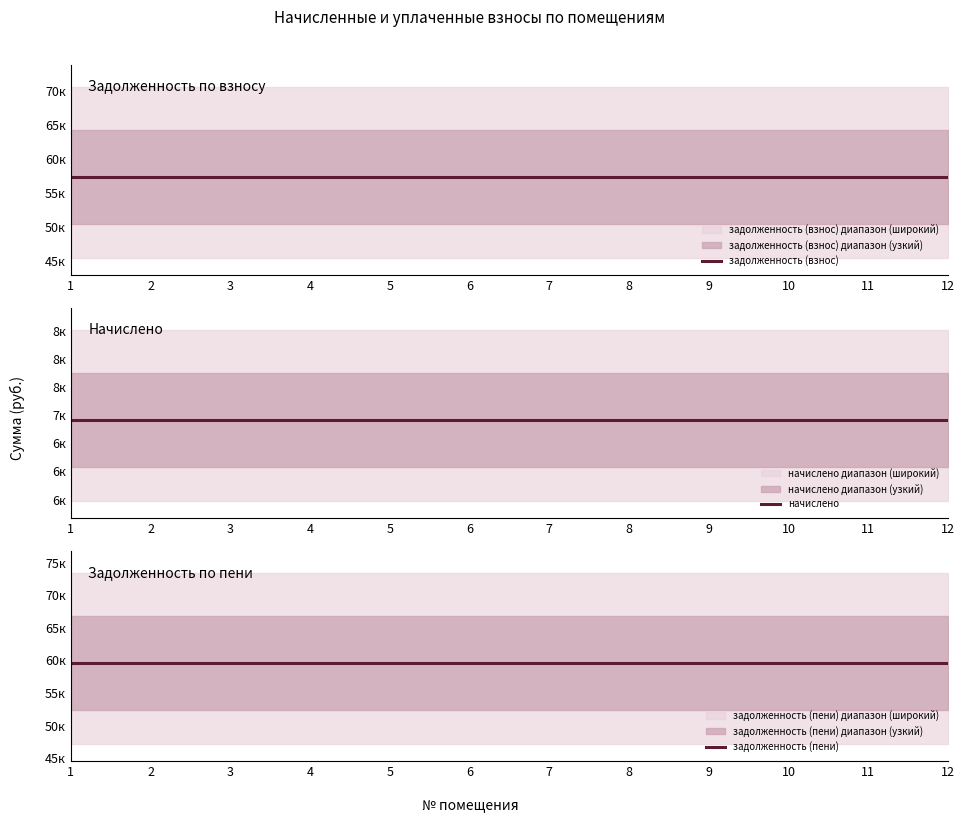

How many data points does each series have?

12